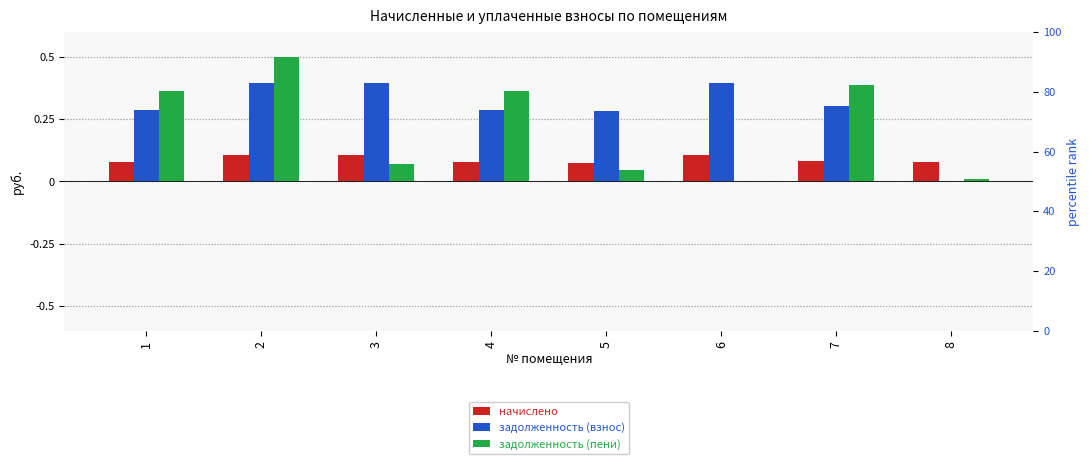

At which category is the sum across all series the highest?

2